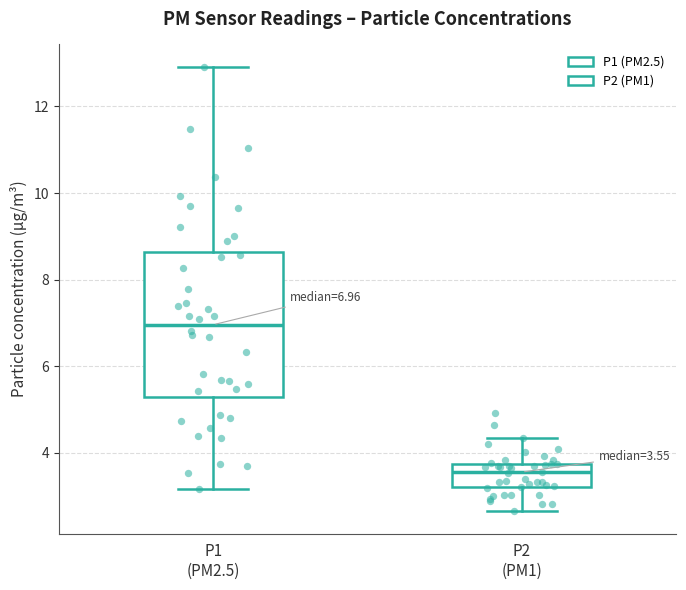

Which box has the lowest median line?

P2 (PM1)